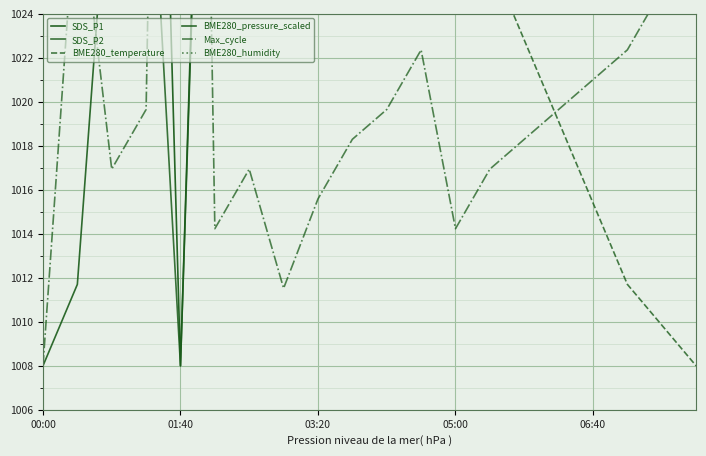

How many data points does each series have?

20